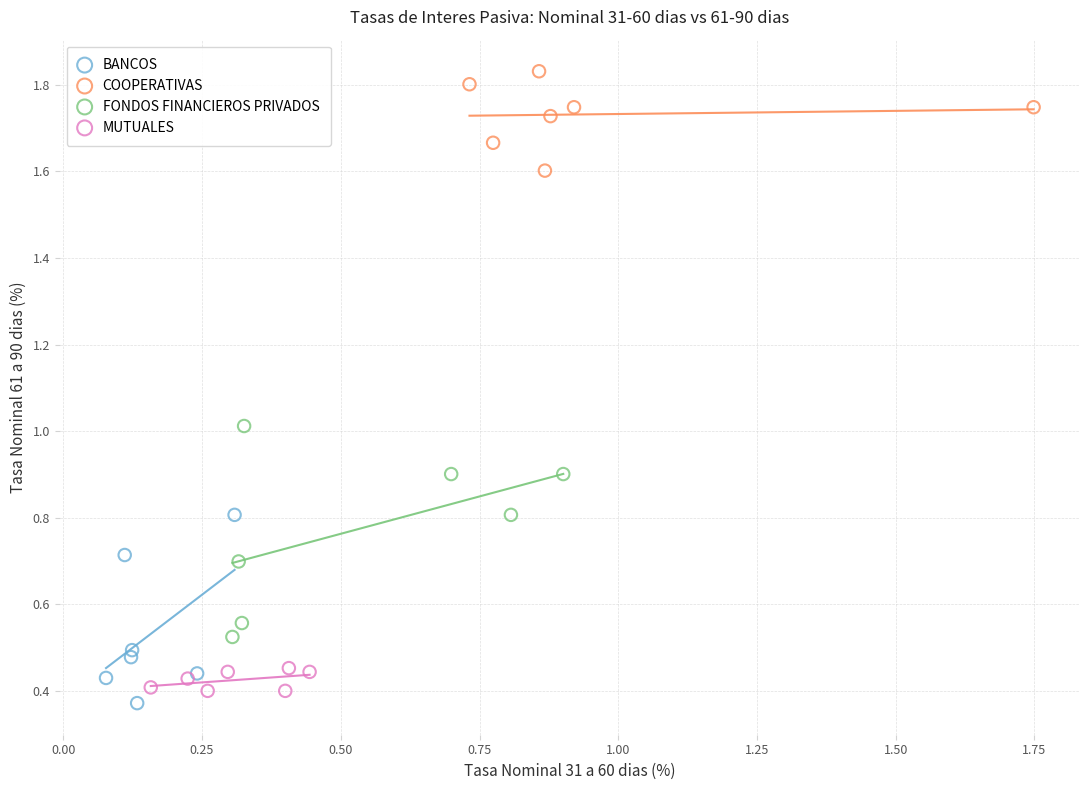

Which series contains the highest Y value?

COOPERATIVAS